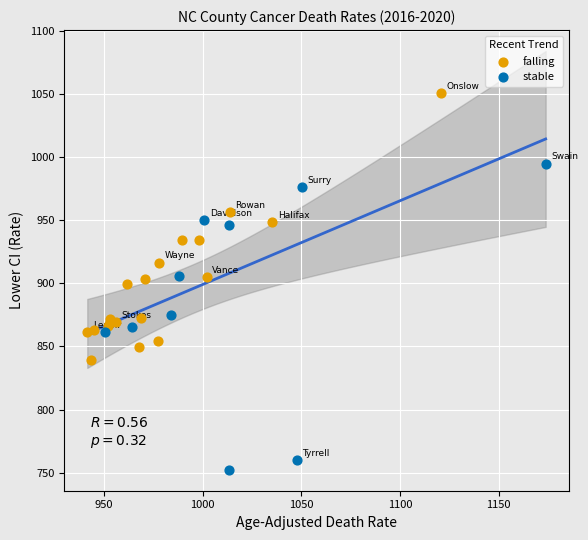

Which series has the largest Y range (max minus min)?

stable